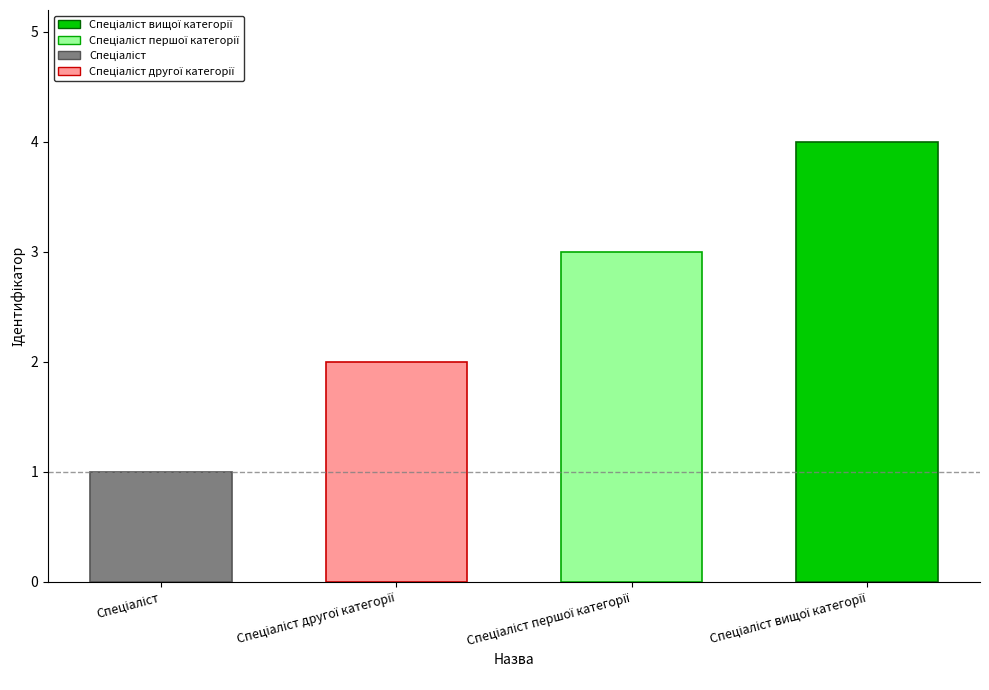

How many categories are shown in the chart?

4